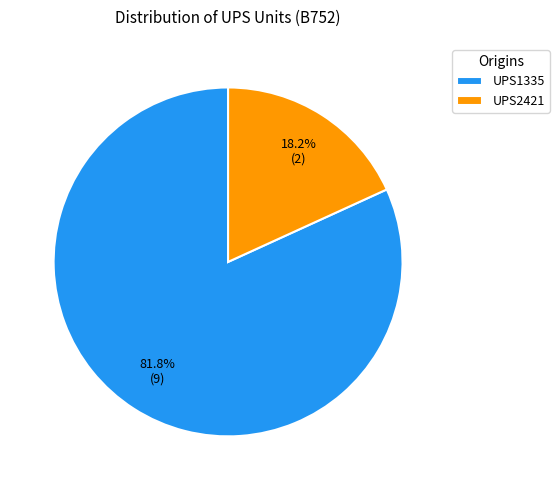

Which slice represents more than half of the pie?

UPS1335